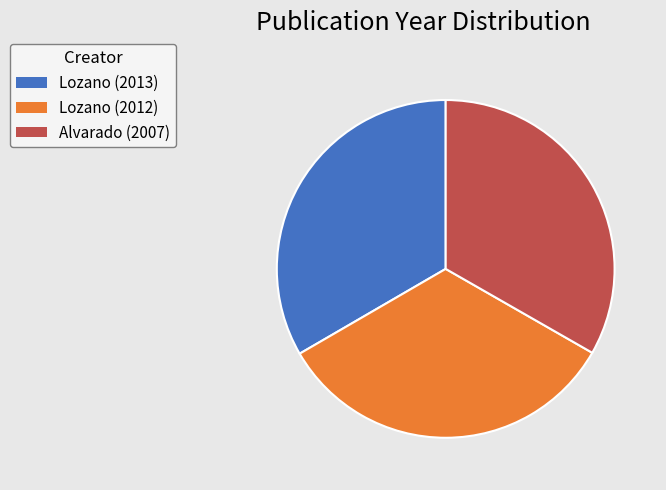

Is there any slice that represents more than half of the pie?

No